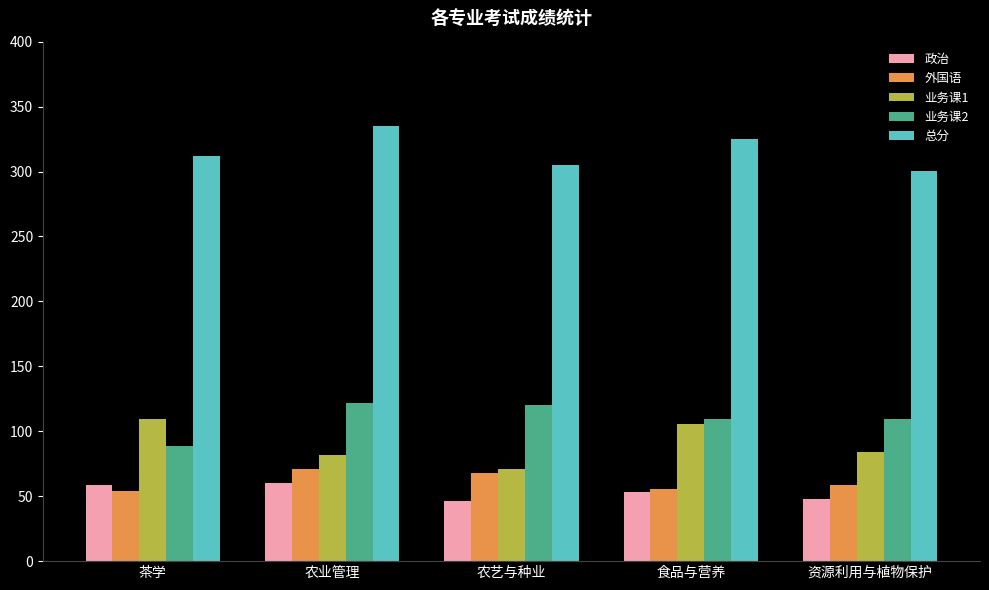

How many groups of bars are there?

5